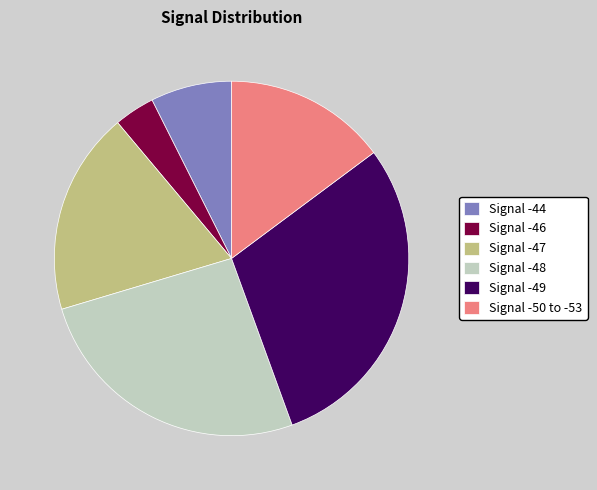

What is the ratio of the value at Signal -47 to the value at Signal -48?

0.7